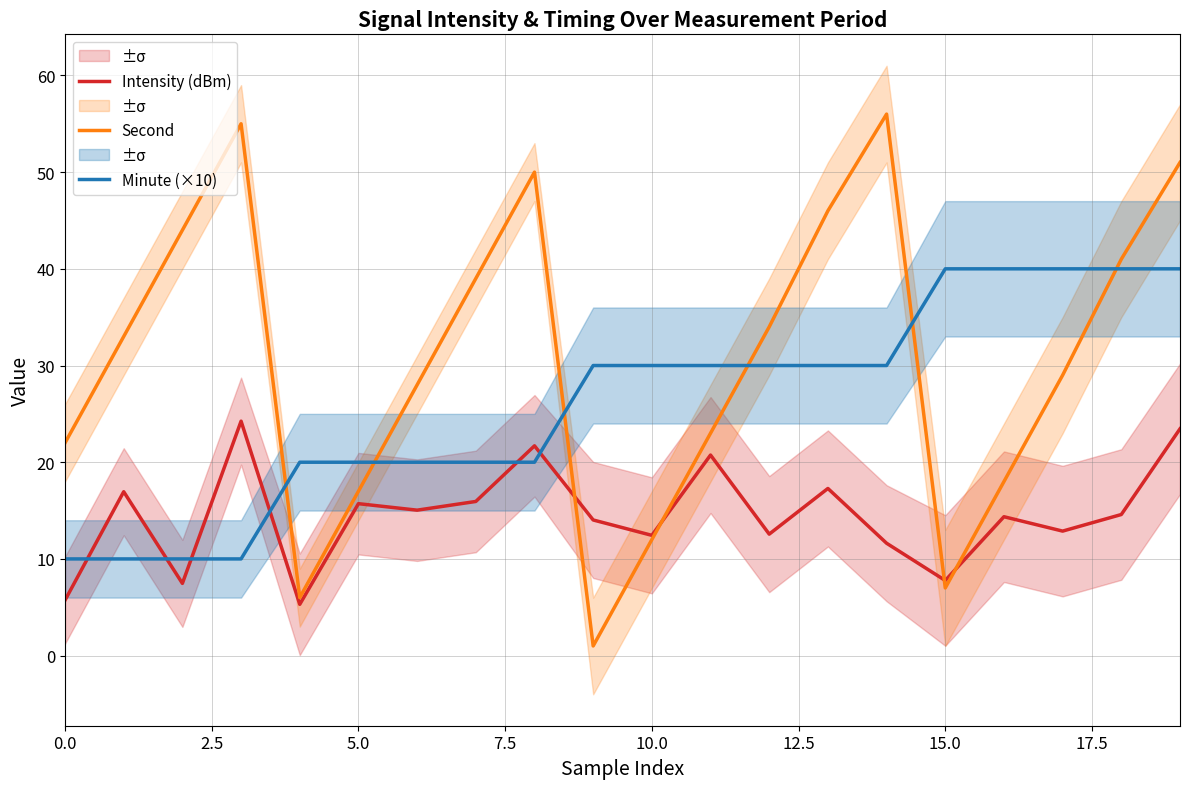

What are all the series names shown in the legend?

Intensity (dBm), Second, Minute (×10)